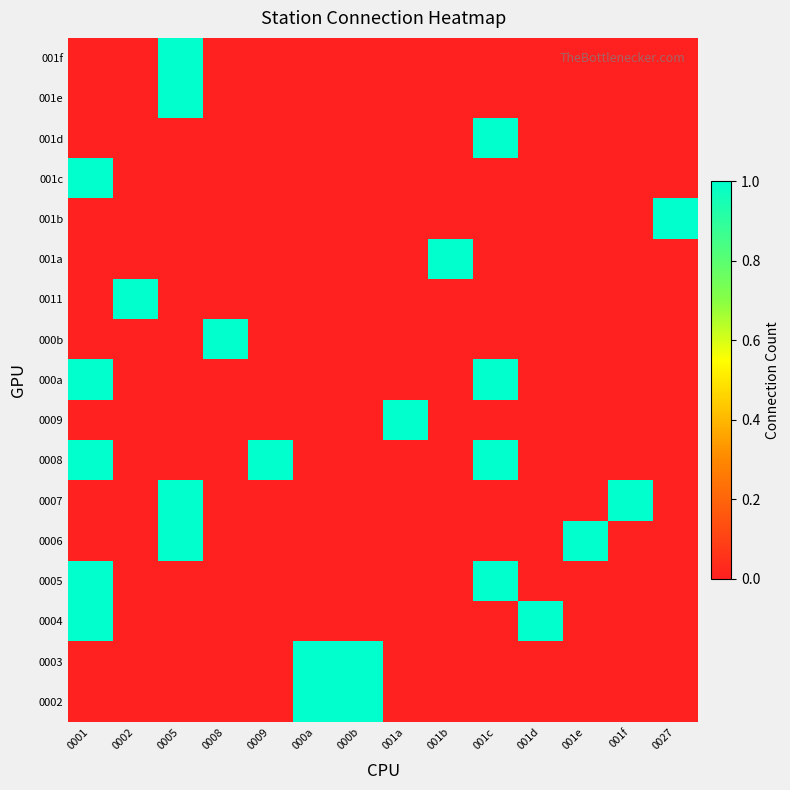

Which has a higher value, 000b or 001c?

000b